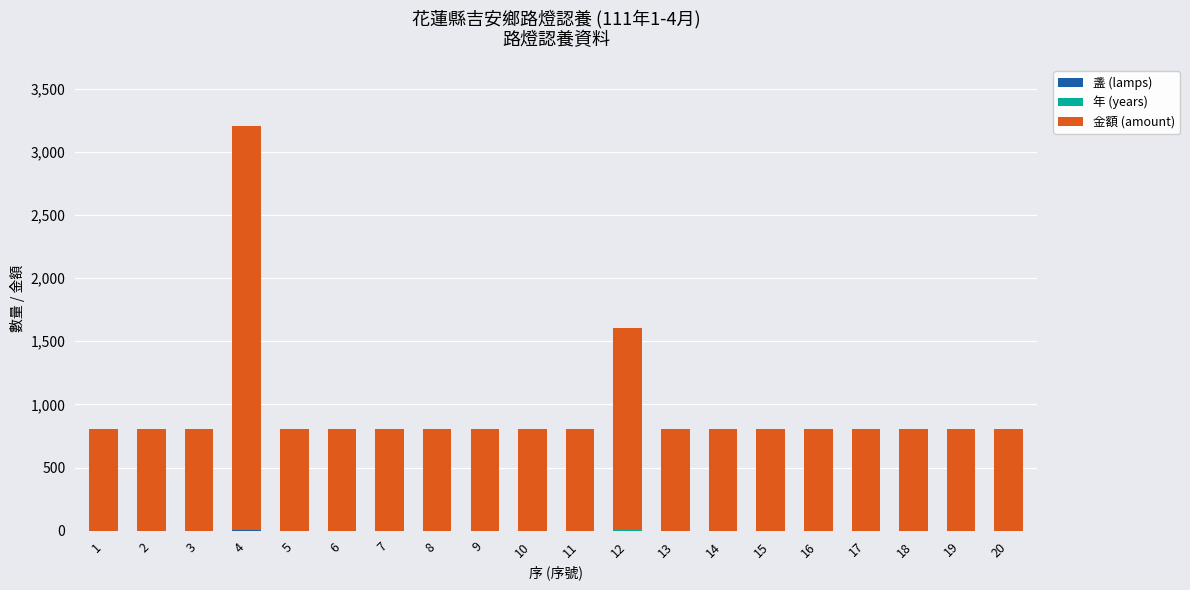

At which category is the sum across all series the highest?

4